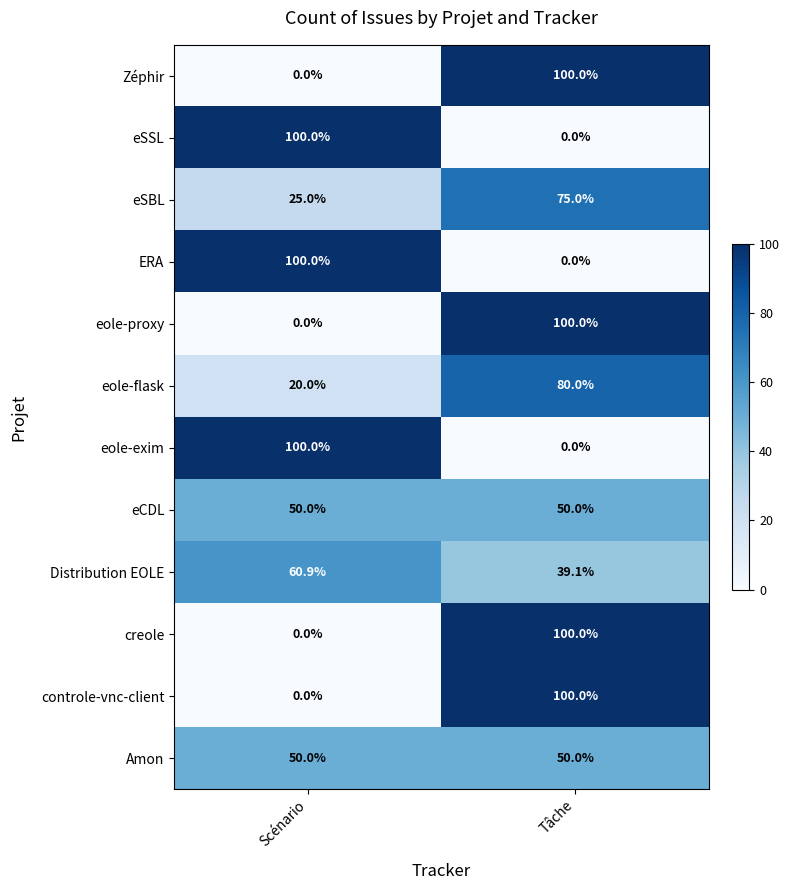

What is the sum of all eole-proxy values?

100.0